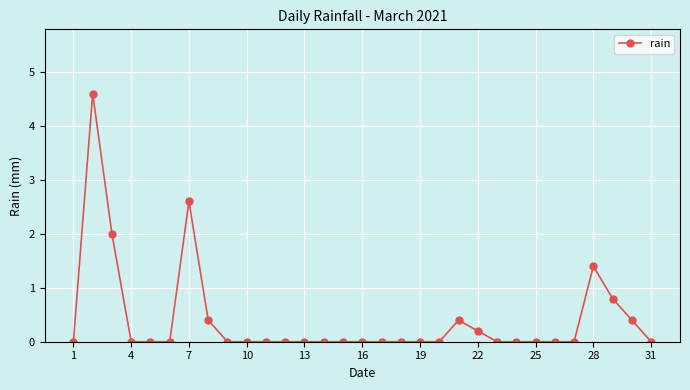

What is the difference between the maximum and minimum values?

4.6